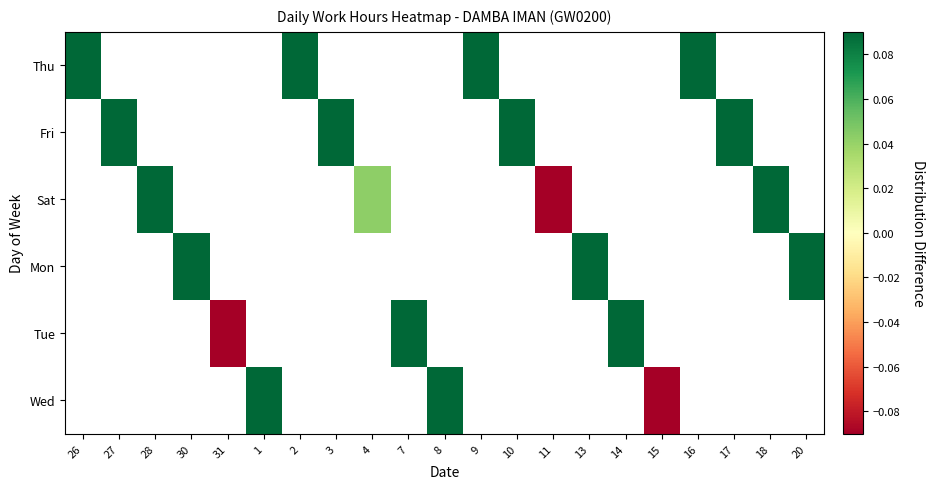

What is the sum of all 28 values?

11.3